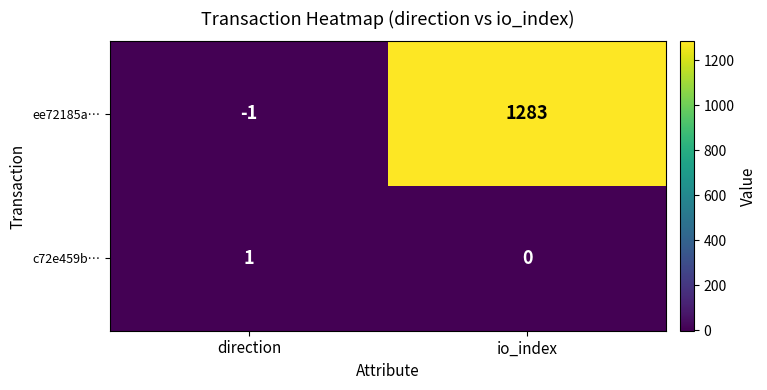

What is the approximate value of ee72185a… at io_index?

1283